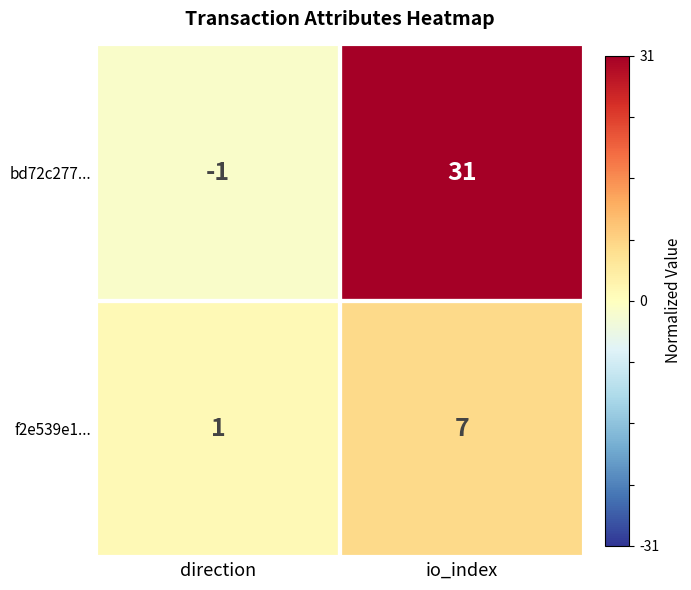

The value of bd72c277... at direction is -1. True or false?

True